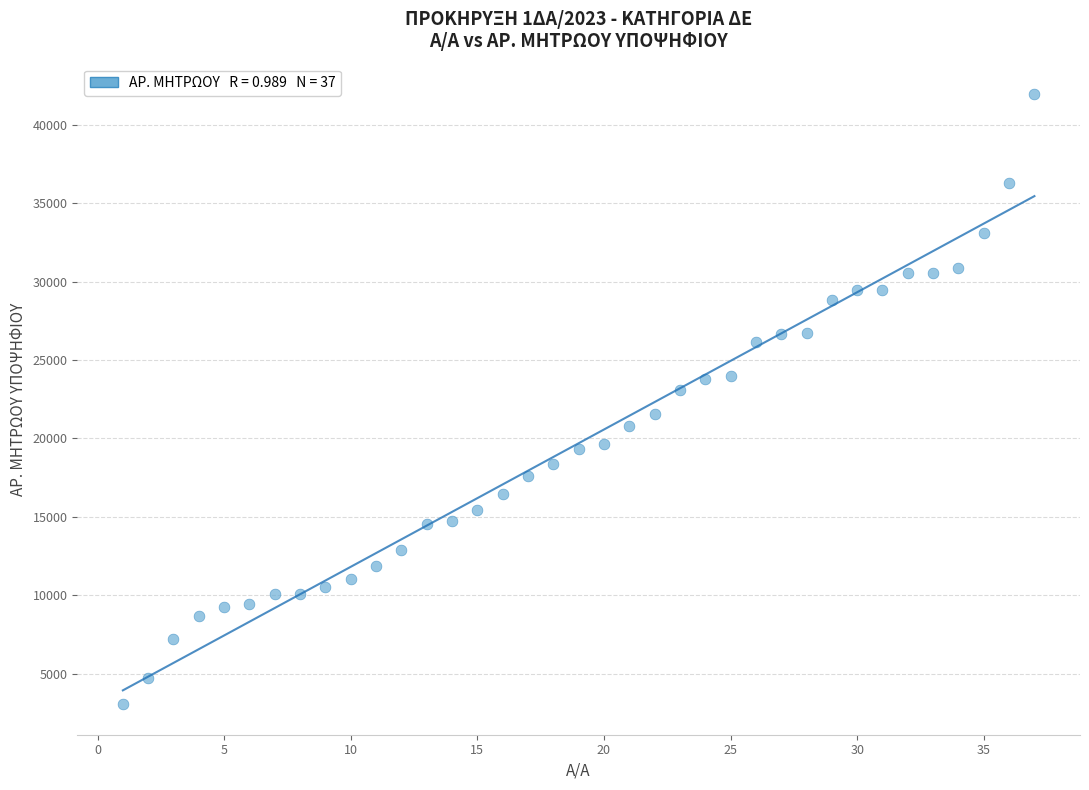

What is the range of Y values (max minus min)?

38897